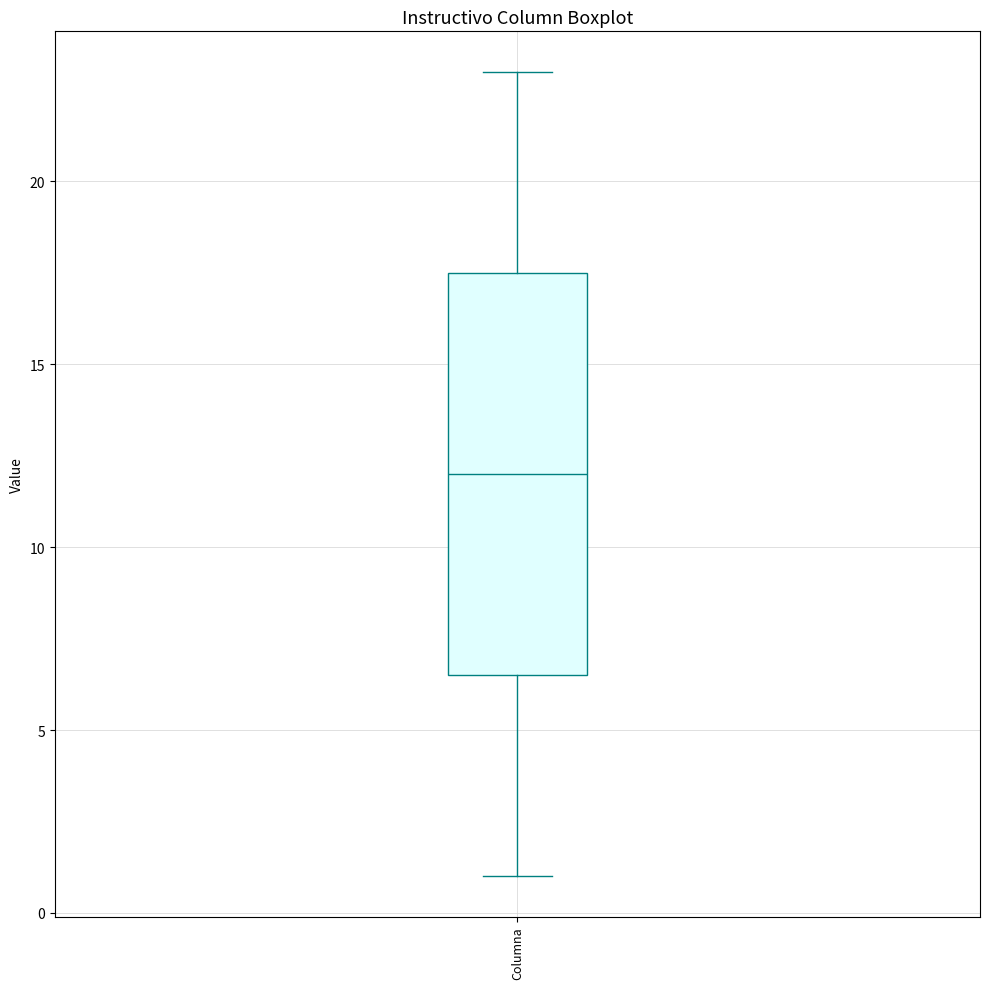

Read this box plot against the y-axis: the position of the median line, the range covered by the box, and the ends of both whiskers. The values are not printed on the chart, so give them approximately, as read against the axis.

median 12.0, box 6.5 to 17.5, whiskers 1.0 to 23.0